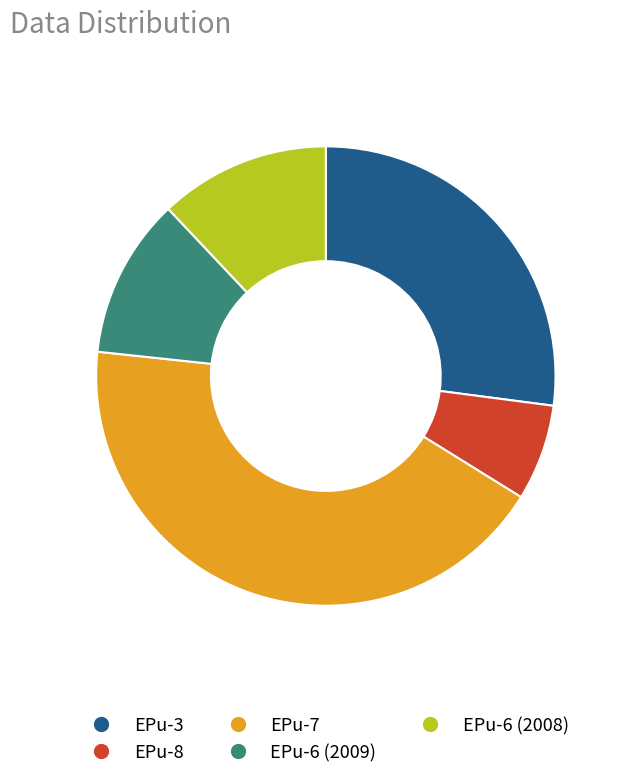

Between EPu-8 and EPu-6 (2009), which is larger?

EPu-6 (2009)